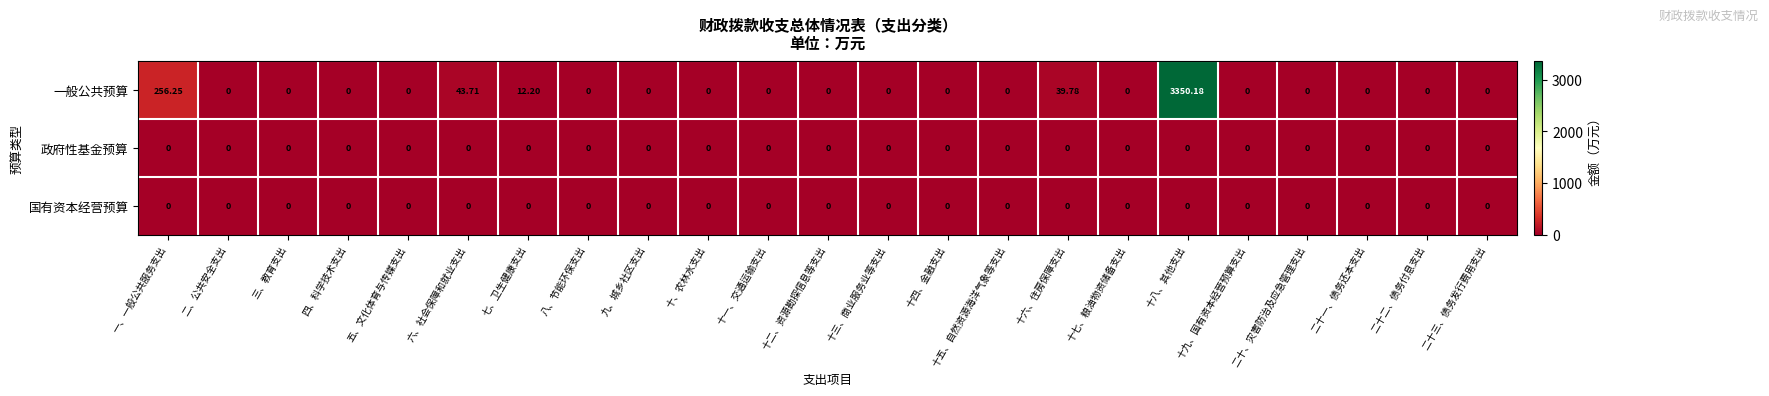

Which series changed the most between 六、社会保障和就业支出 and 二十、灾害防治及应急管理支出?

一般公共预算